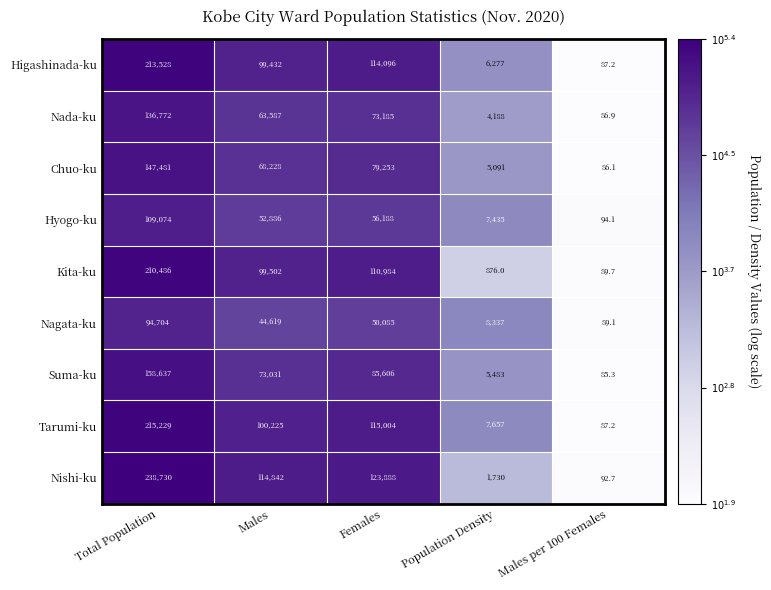

Between Males and Population Density, which series saw the biggest shift?

Nishi-ku